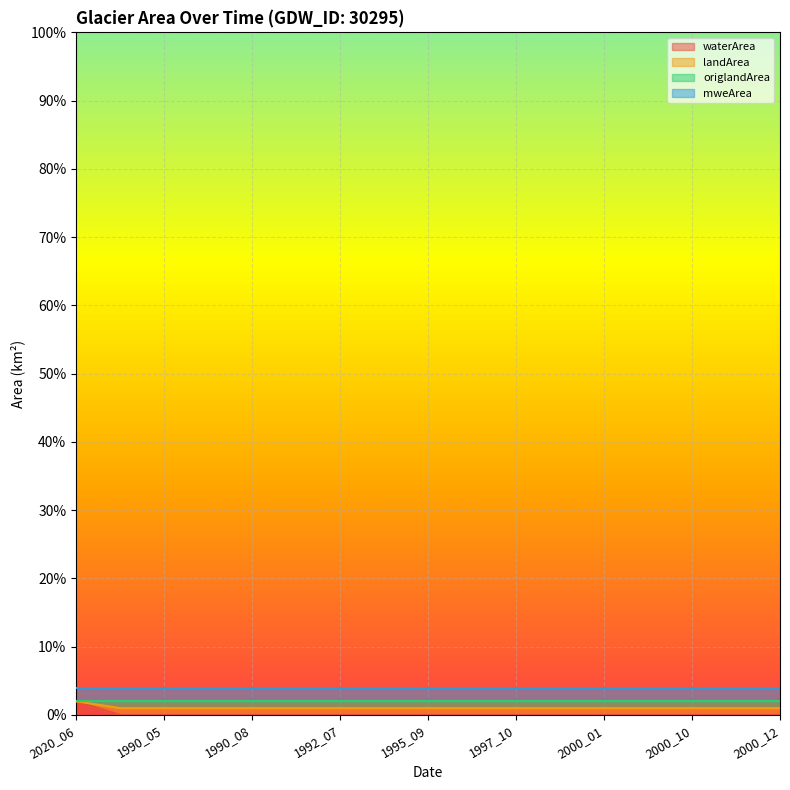

Does the chart display data point markers on the line(s)?

No